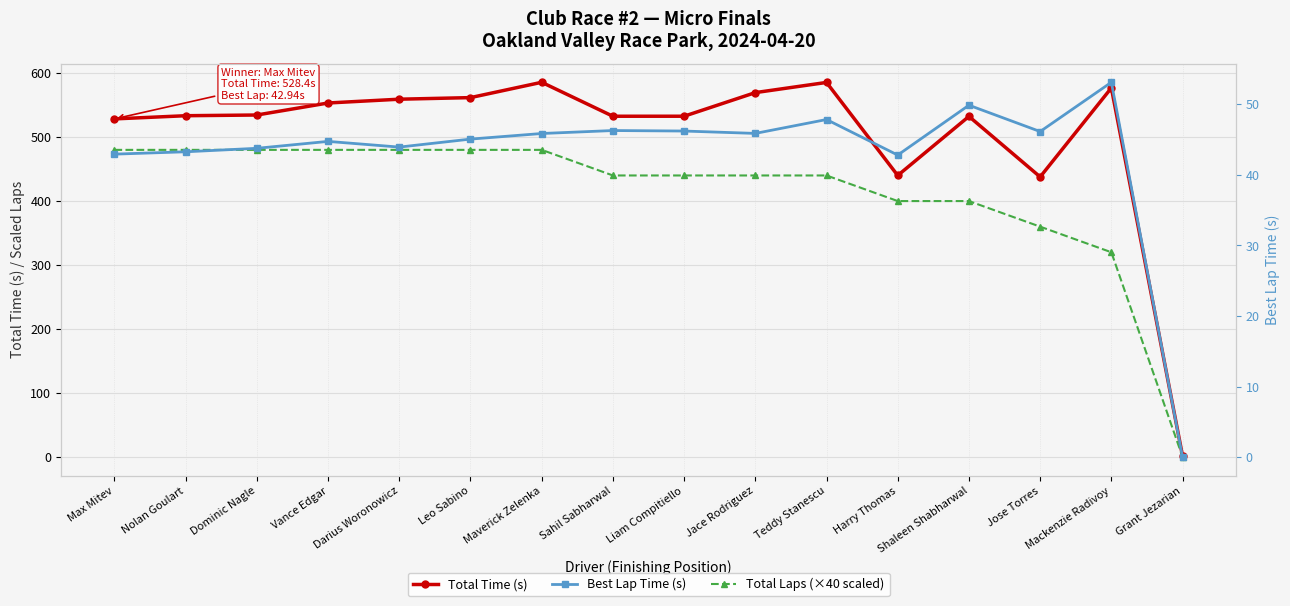

Between Leo Sabino and Liam Compitiello, which series saw the biggest shift?

Total Laps (×40 scaled)